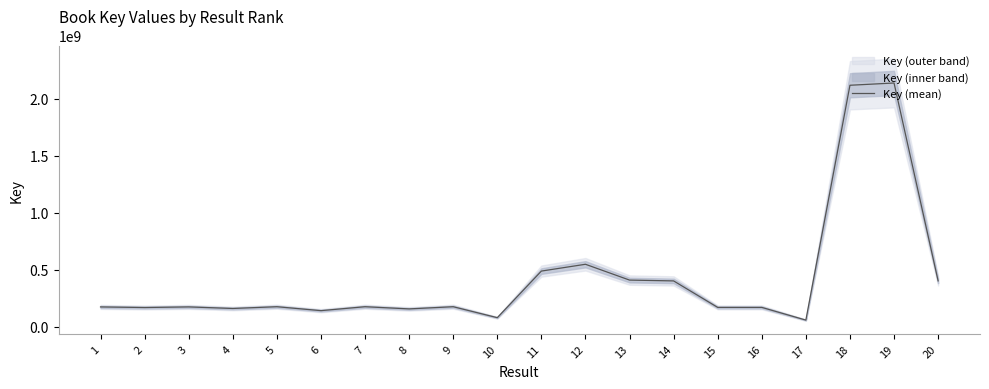

At which label is the value closest to 1098865170?

12